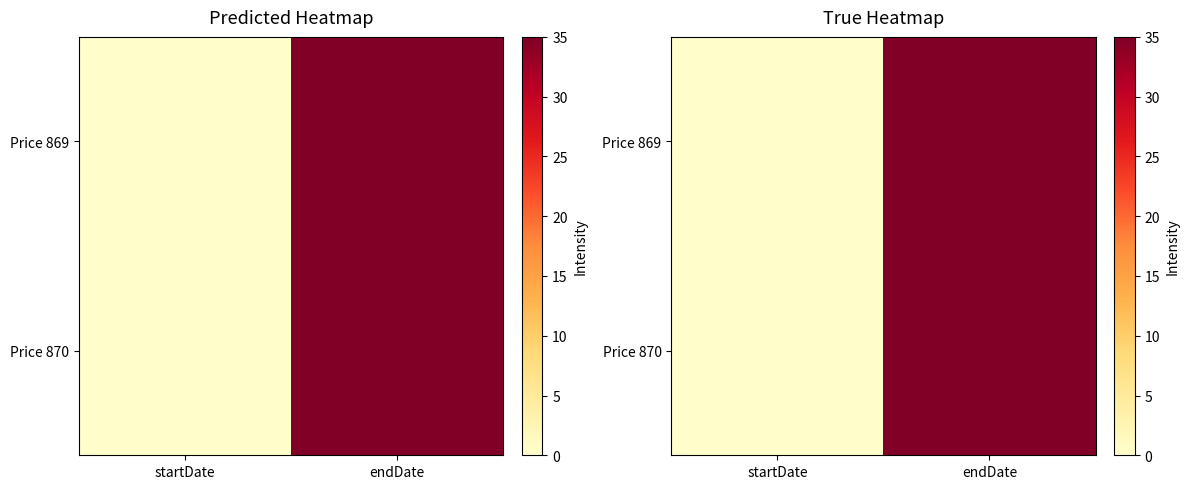

Rank the series at startDate from lowest to highest value.

Price 869, Price 870